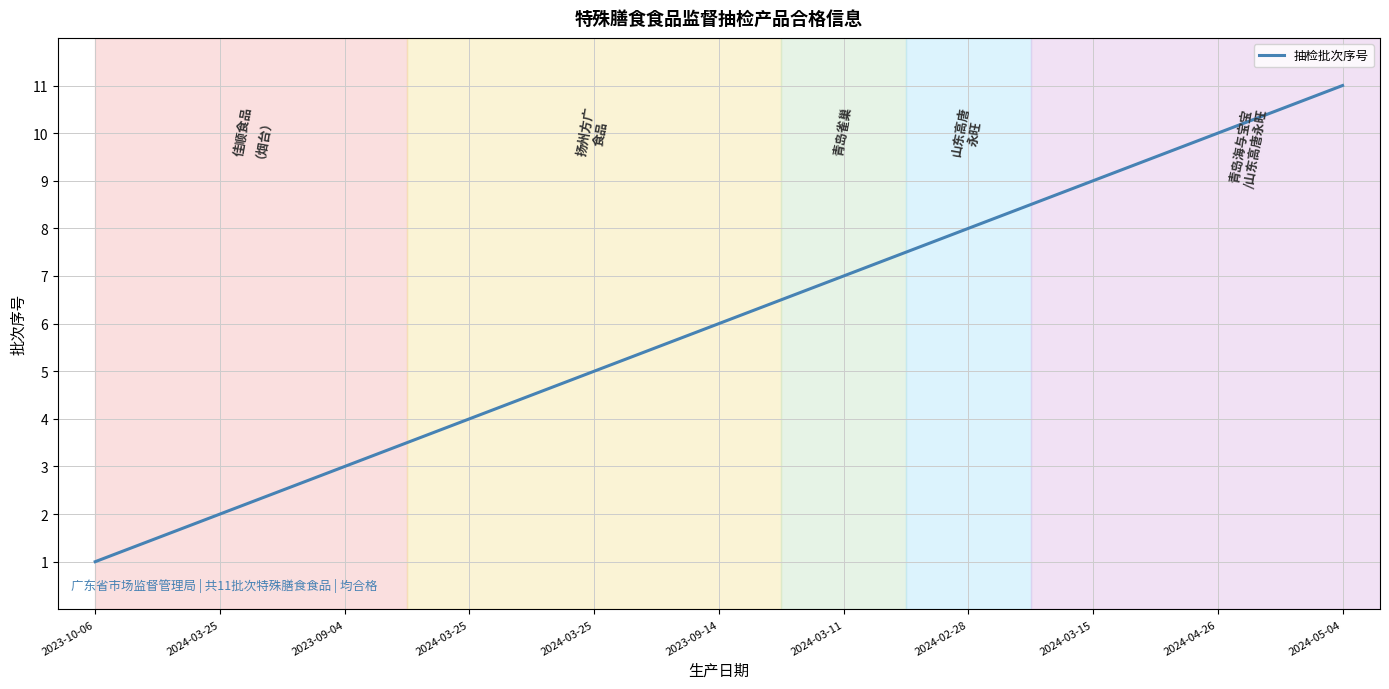

What is the maximum value shown in the chart?

11.0